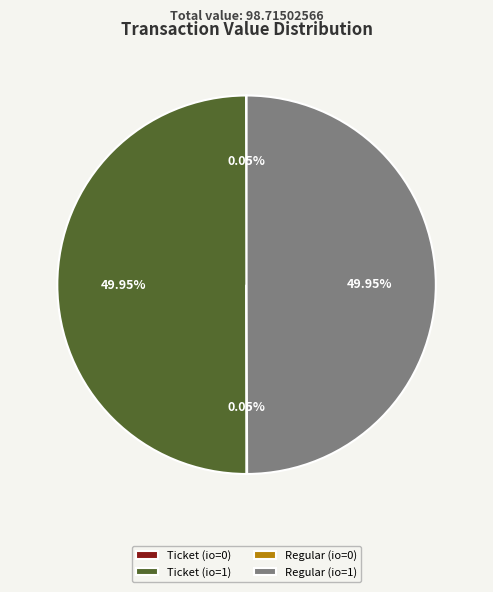

Approximately how many times larger is the value at Ticket (io=1) compared to Regular (io=1)?

1.0